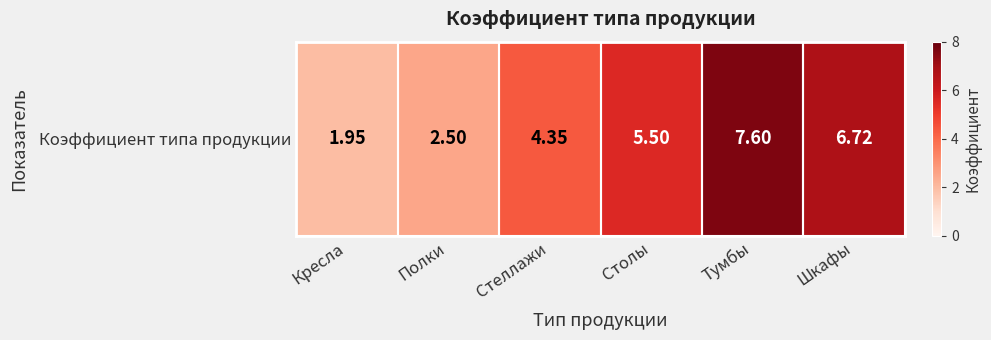

What is the maximum value shown in the chart?

7.6